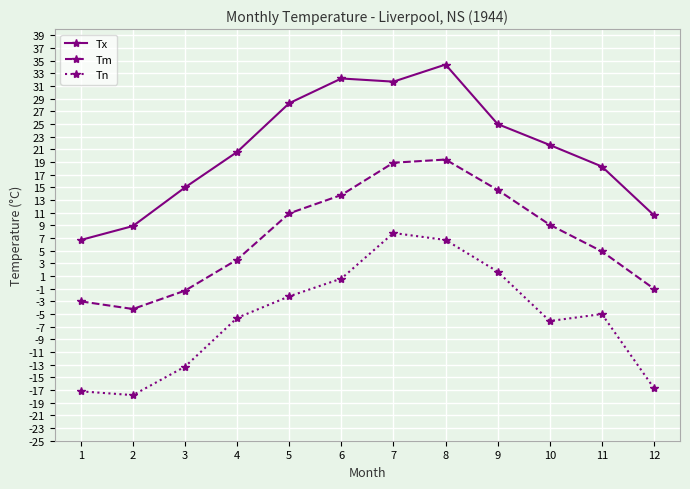

Which label corresponds to the smallest value in the chart?

2